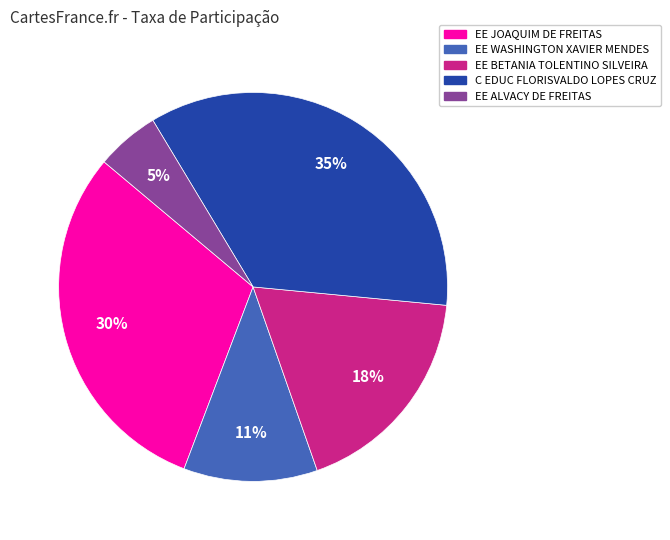

Between EE JOAQUIM DE FREITAS and EE WASHINGTON XAVIER MENDES, which is larger?

EE JOAQUIM DE FREITAS